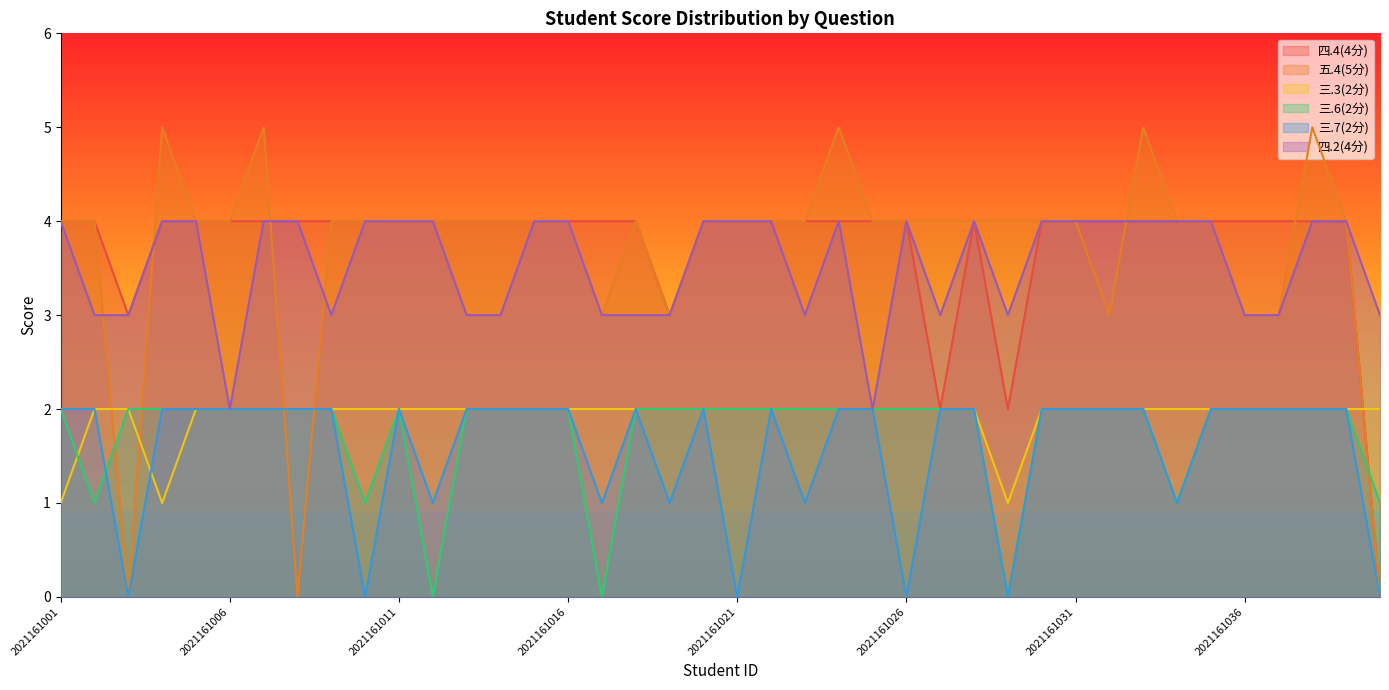

List the series in order of their peak value, highest first.

五.4(5分), 四.4(4分), 四.2(4分), 三.3(2分), 三.6(2分), 三.7(2分)